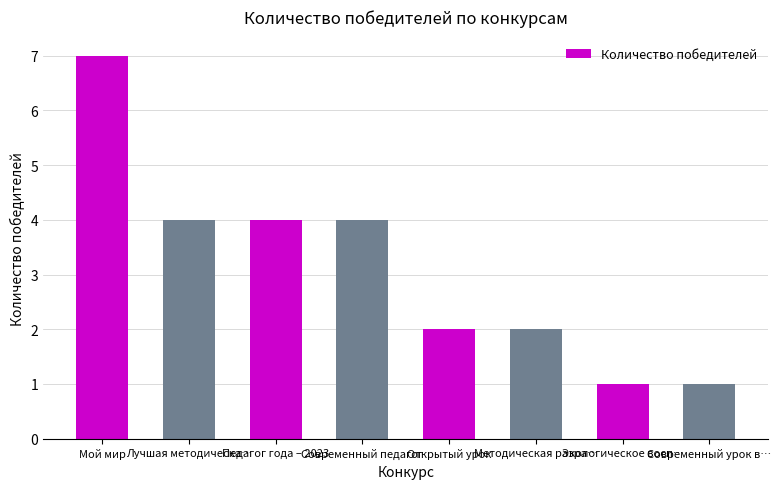

The value at Современный педагог is 4. True or false?

True